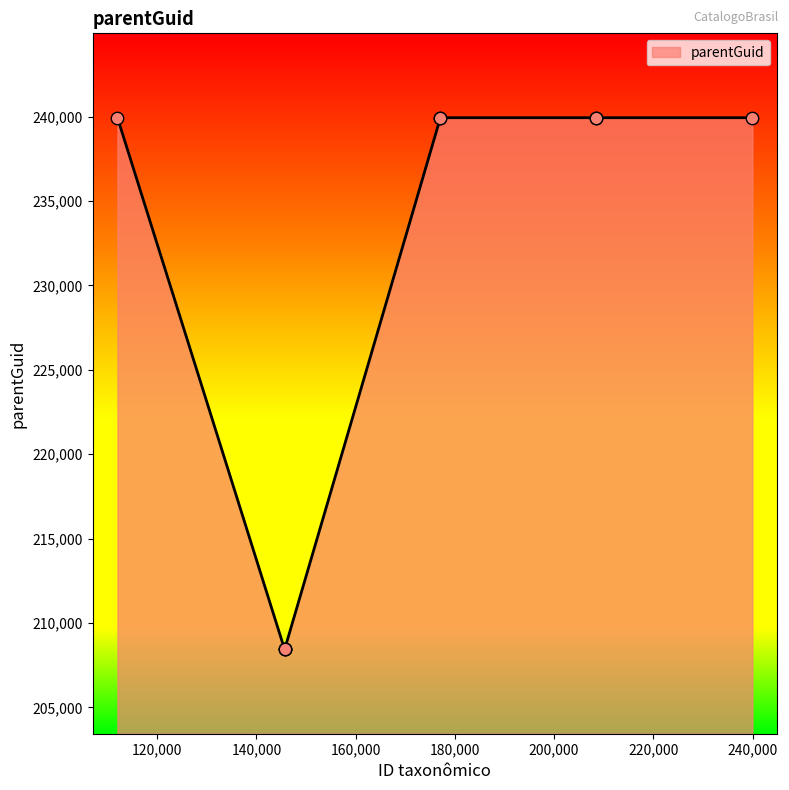

What is the greatest value displayed?

239944